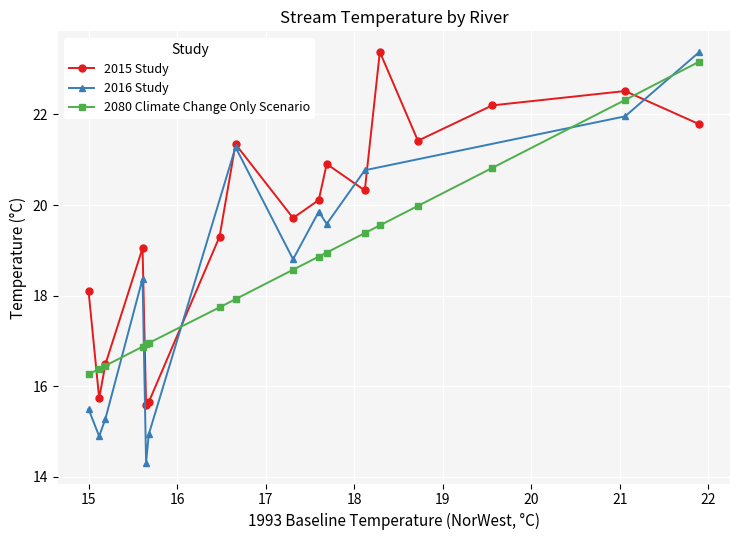

What is the value of the 2080 Climate Change Only Scenario point at the 10th from the left?

18.9